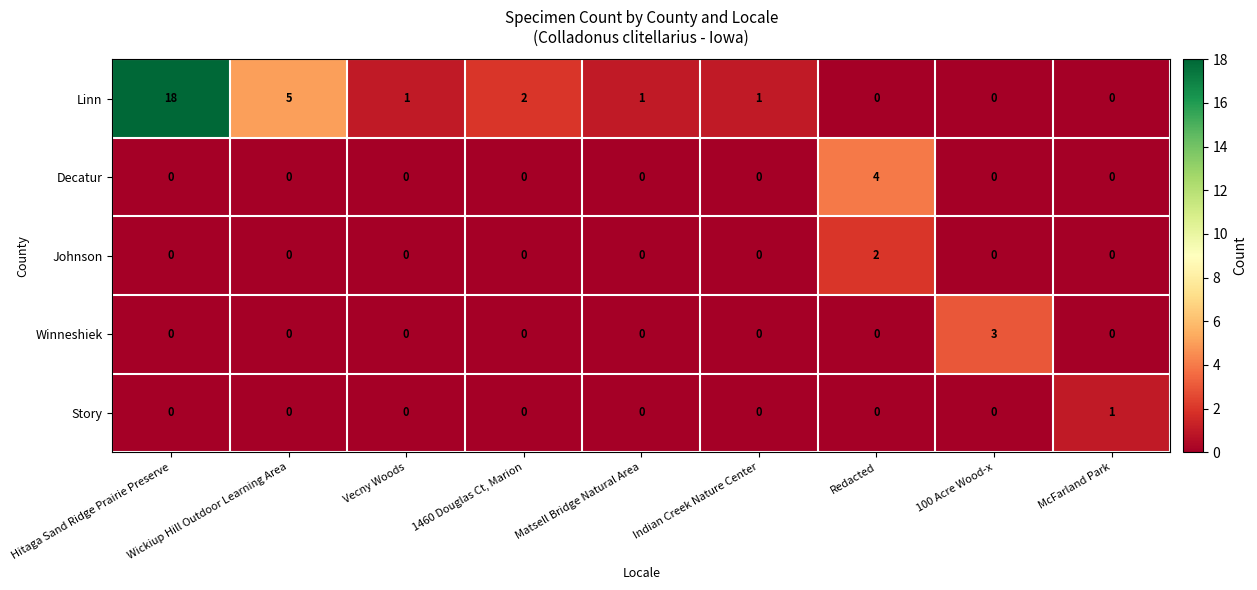

At how many categories does at least one series exceed 8?

1